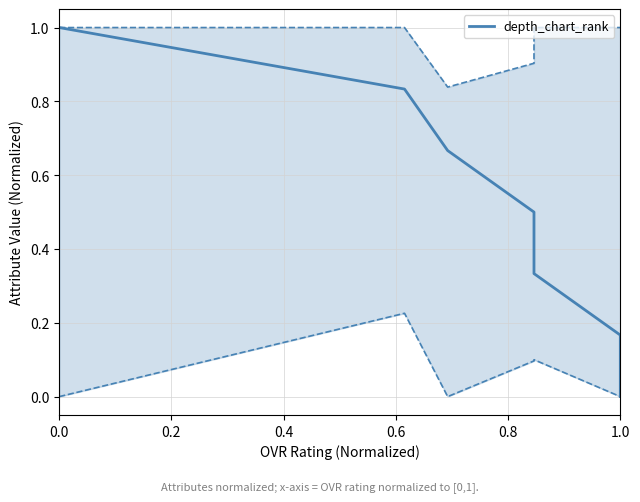

True or false: the data has more than 2 interior local peaks.

False